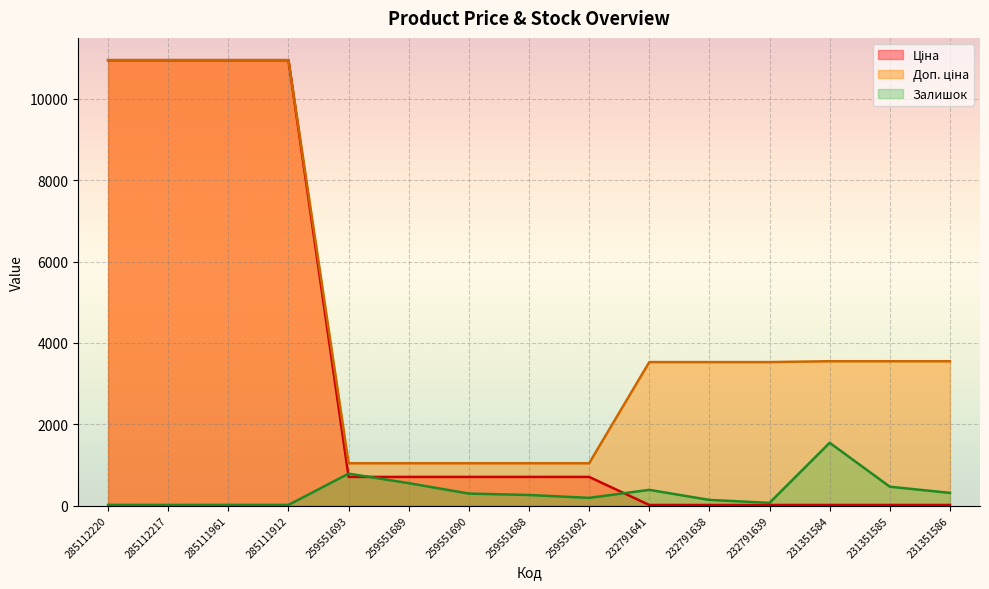

How many times do Ціна and Залишок cross each other?

3